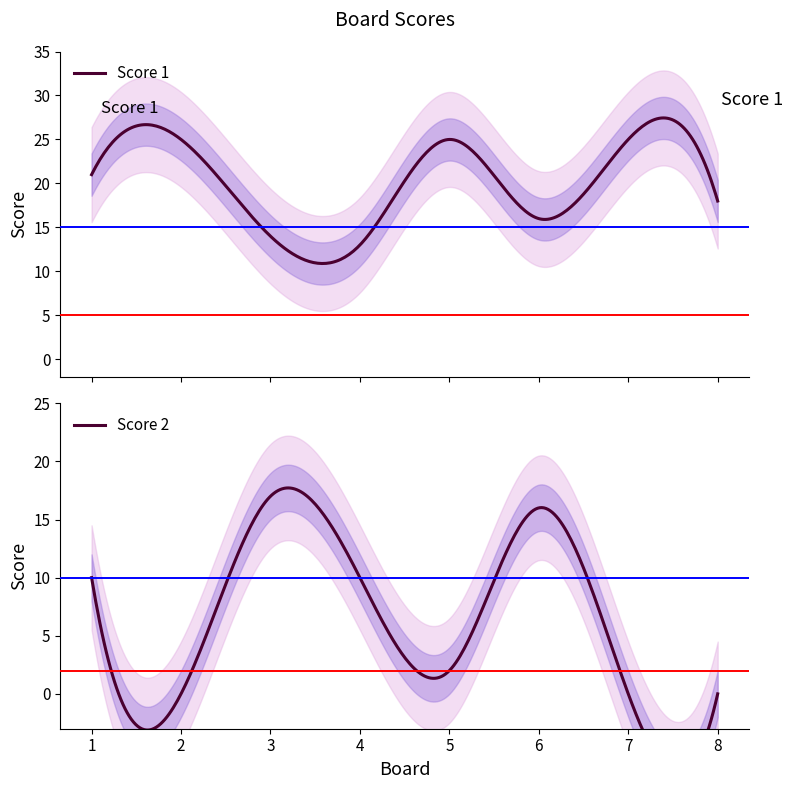

Which series has the largest total across all categories?

Score 1